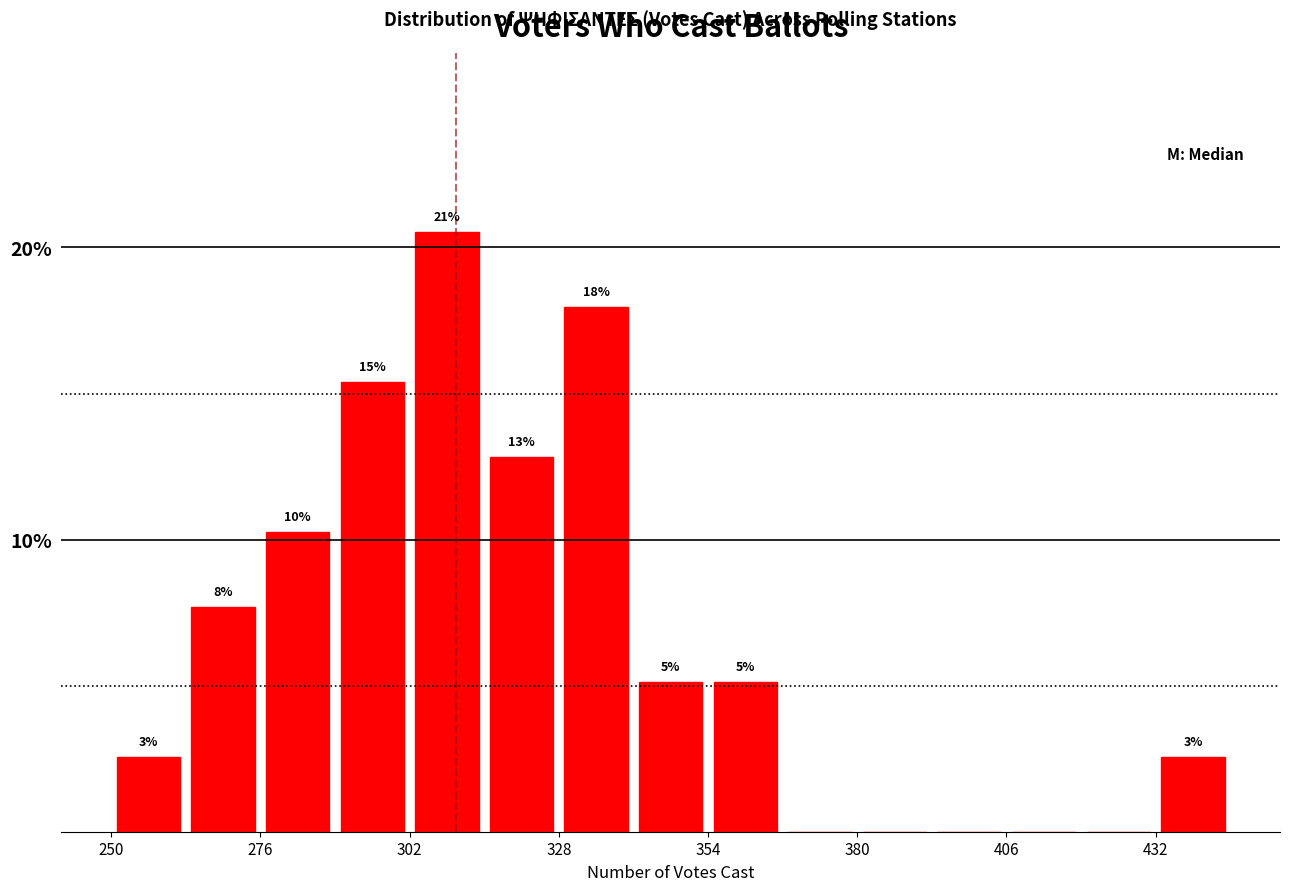

Read against the x-axis, roughly where is the centre of the tallest bar?

310